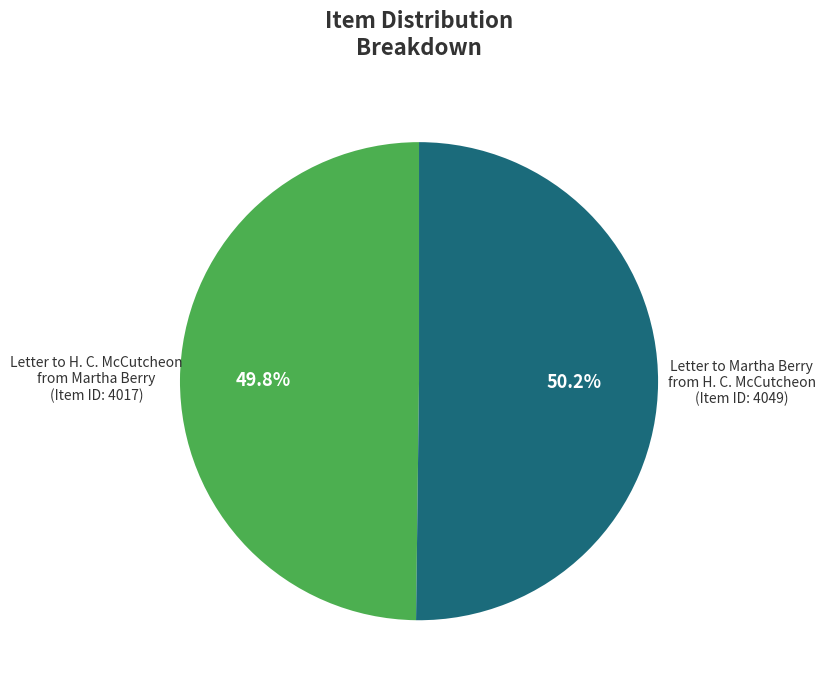

Does any single category account for the majority?

Yes